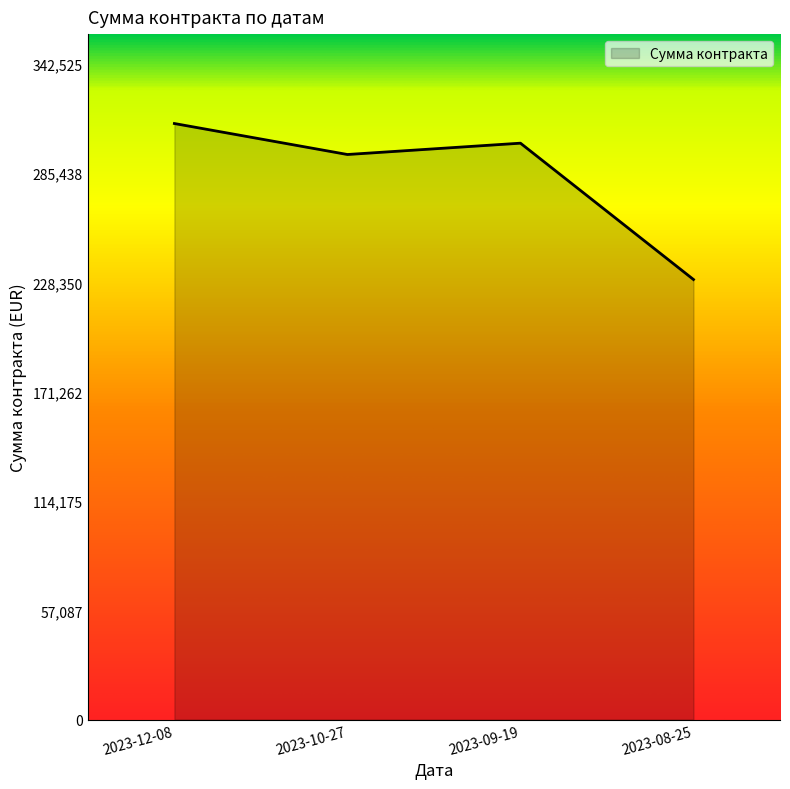

The value at 2023-10-27 is 528823. True or false?

False